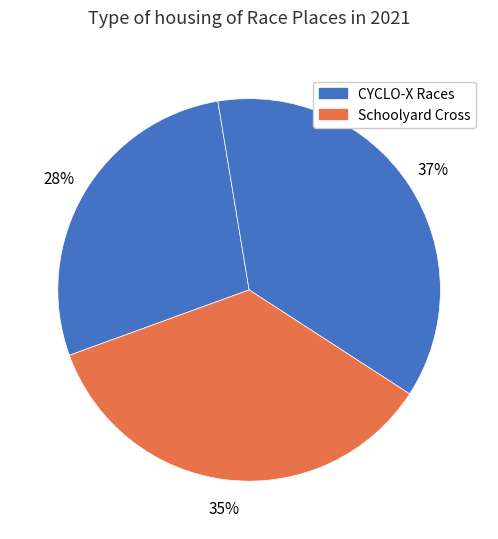

How many segments does this pie chart have?

3